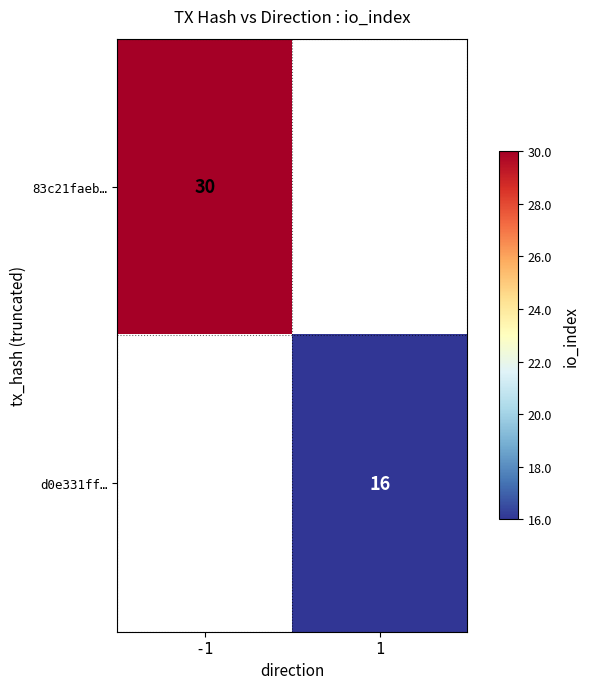

The value of d0e331ff… at 1 is 22.9. True or false?

False